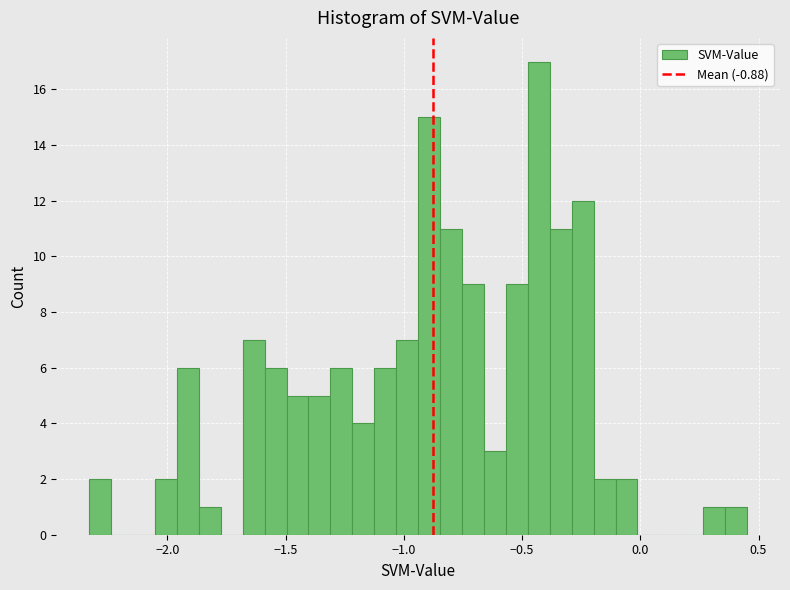

Read against the x-axis, roughly where is the centre of the tallest bar?

-0.45